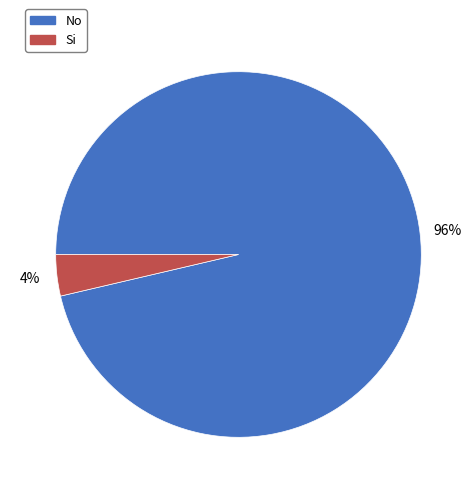

To the nearest percent, what percentage of the pie is Si?

4%